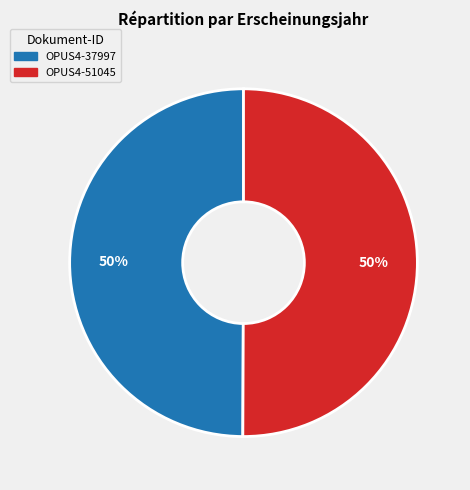

Do OPUS4-51045 and OPUS4-37997 together represent more than half of the pie?

Yes